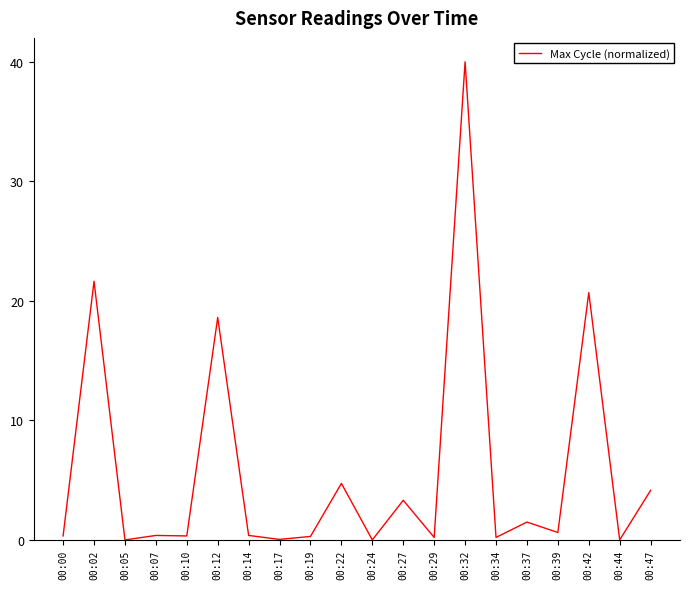

What is the difference between the second highest and second lowest values?

21.6